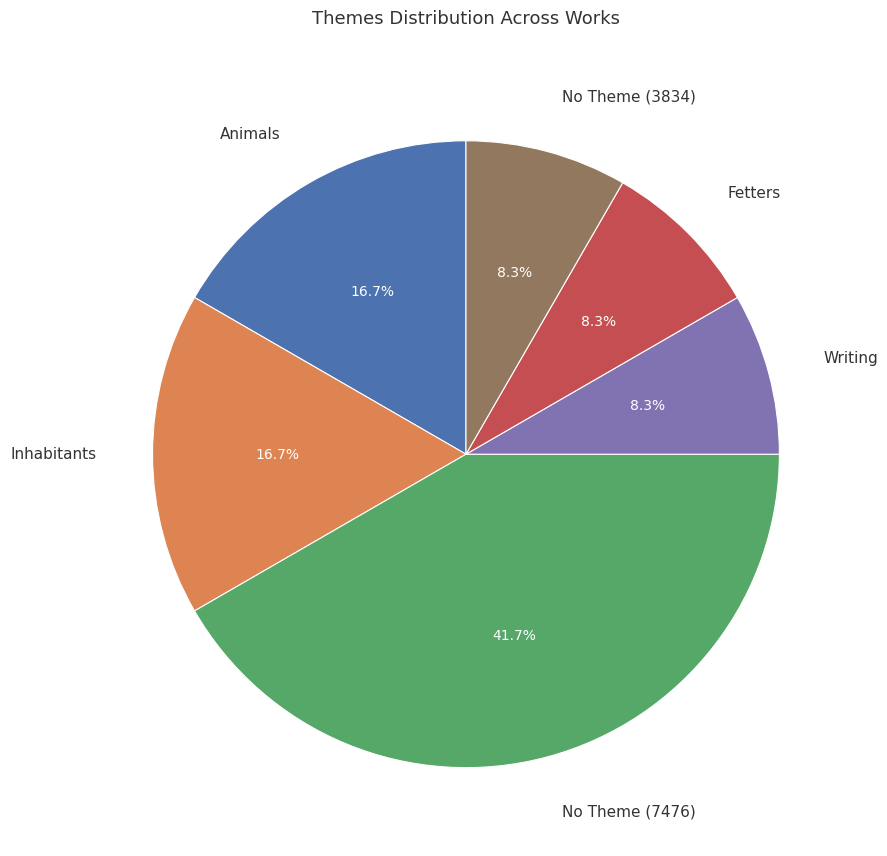

How many slices are in this pie chart?

6